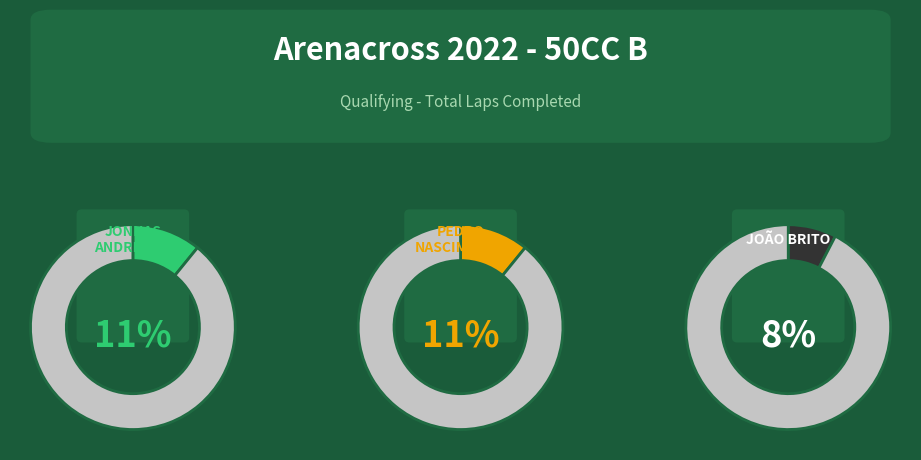

What percentage is the JONNAS ANDREAZZI slice, to the nearest percent?

11%